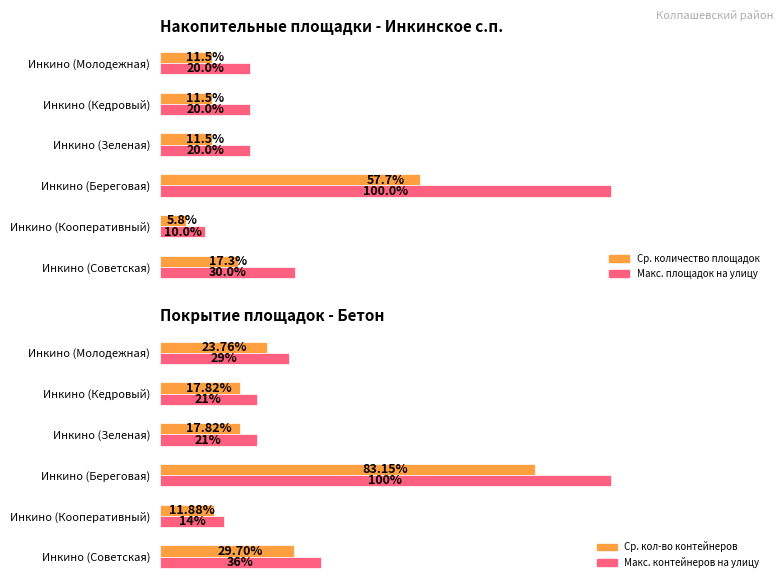

How many bars are there in total?

24